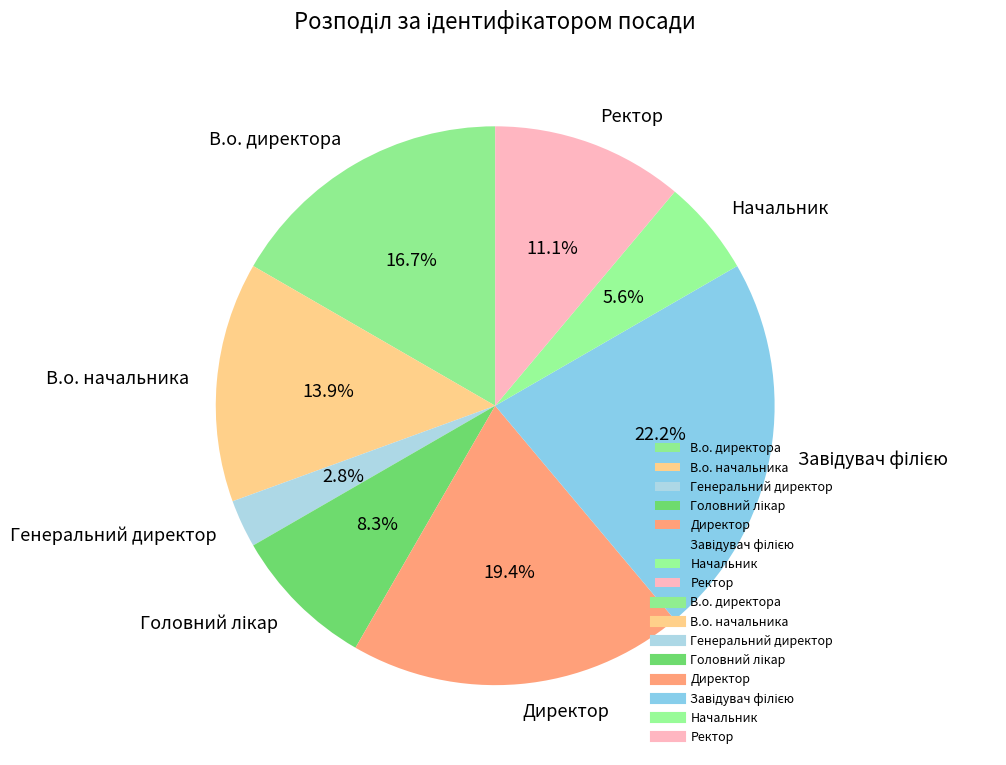

What is the total percentage of Генеральний директор and Ректор?

13.9%